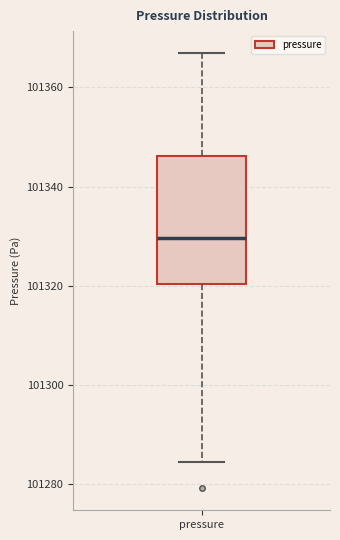

Read this box plot against the y-axis: the position of the median line, the range covered by the box, and the ends of both whiskers. The values are not printed on the chart, so give them approximately, as read against the axis.

median 101330, box 101320 to 101346, whiskers 101284 to 101366